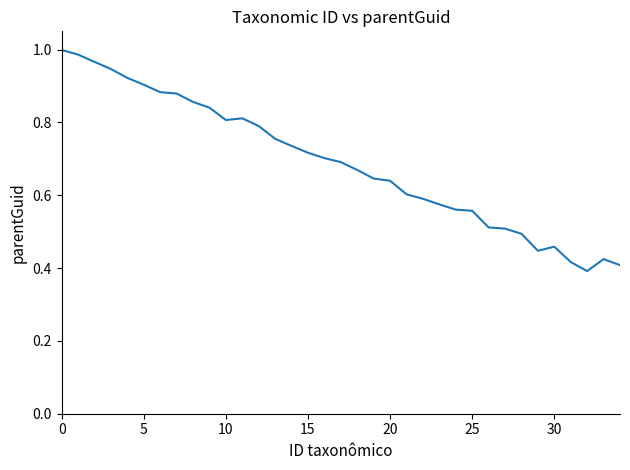

Does the chart display data point markers on the line(s)?

No